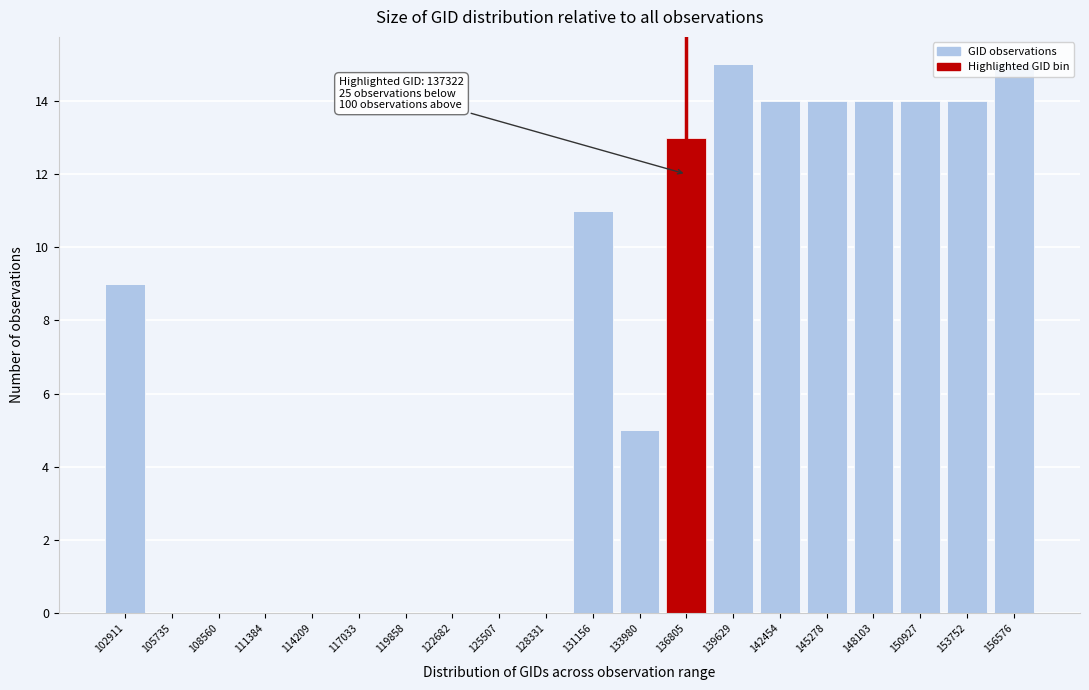

What is the maximum value shown in the chart?

15